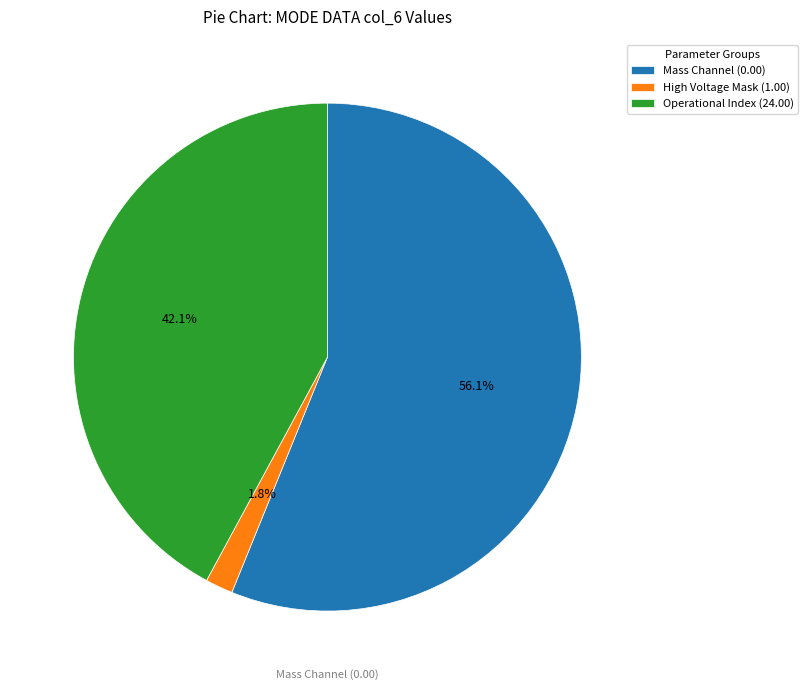

Between High Voltage Mask (1.00) and Operational Index (24.00), which is larger?

Operational Index (24.00)